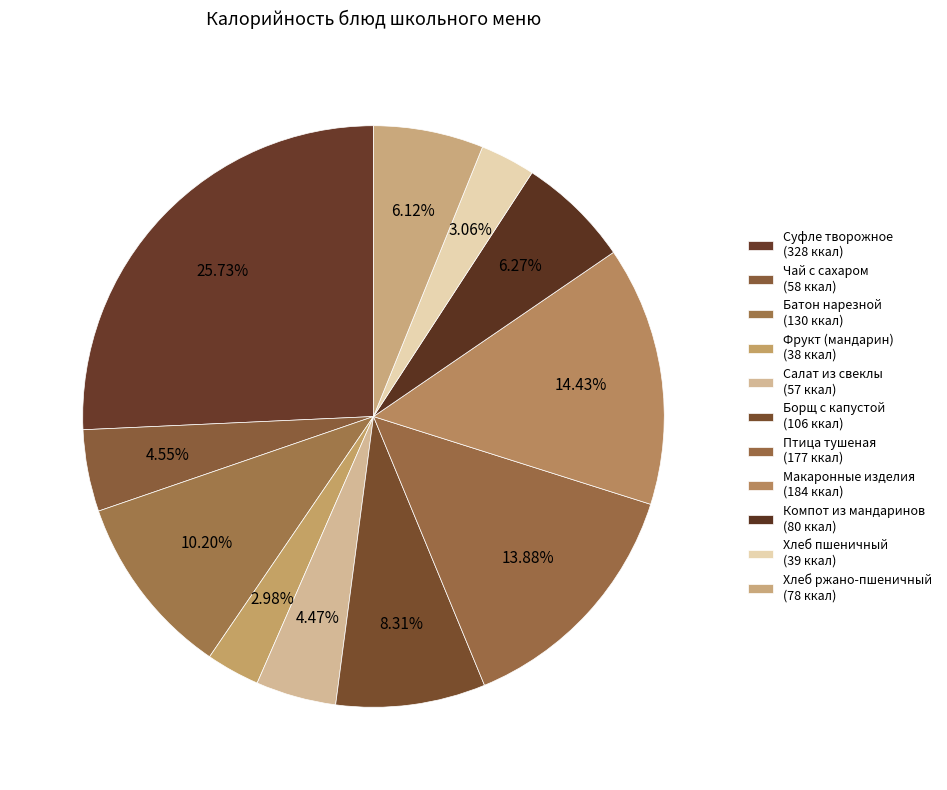

How many segments does this pie chart have?

11